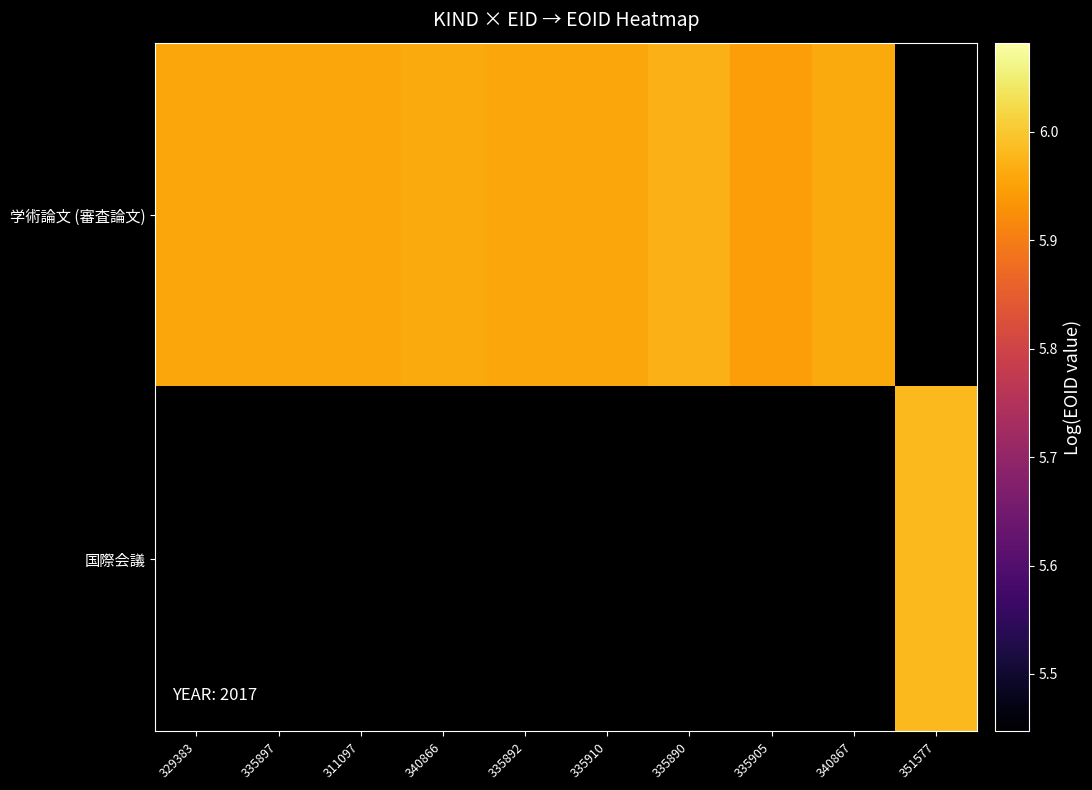

List the series in order of their peak value, highest first.

学術論文 (審査論文), 国際会議